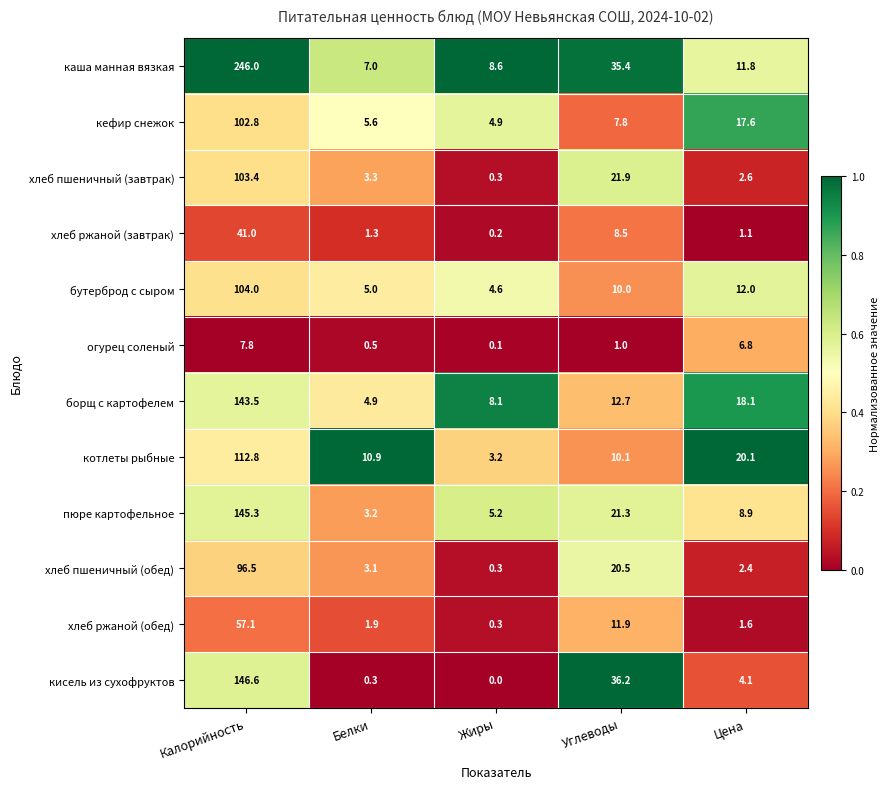

Is it true that хлеб пшеничный (завтрак) equals 103.4 at Калорийность?

True